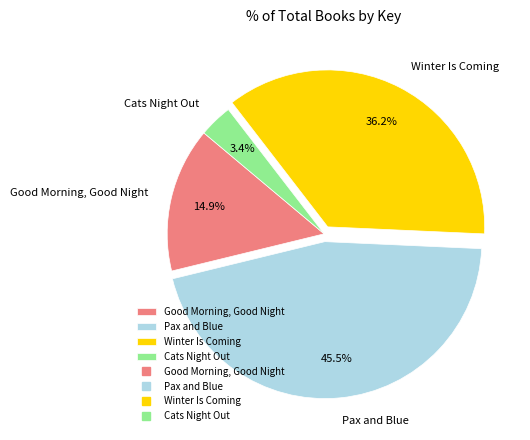

Does any single category account for the majority?

No